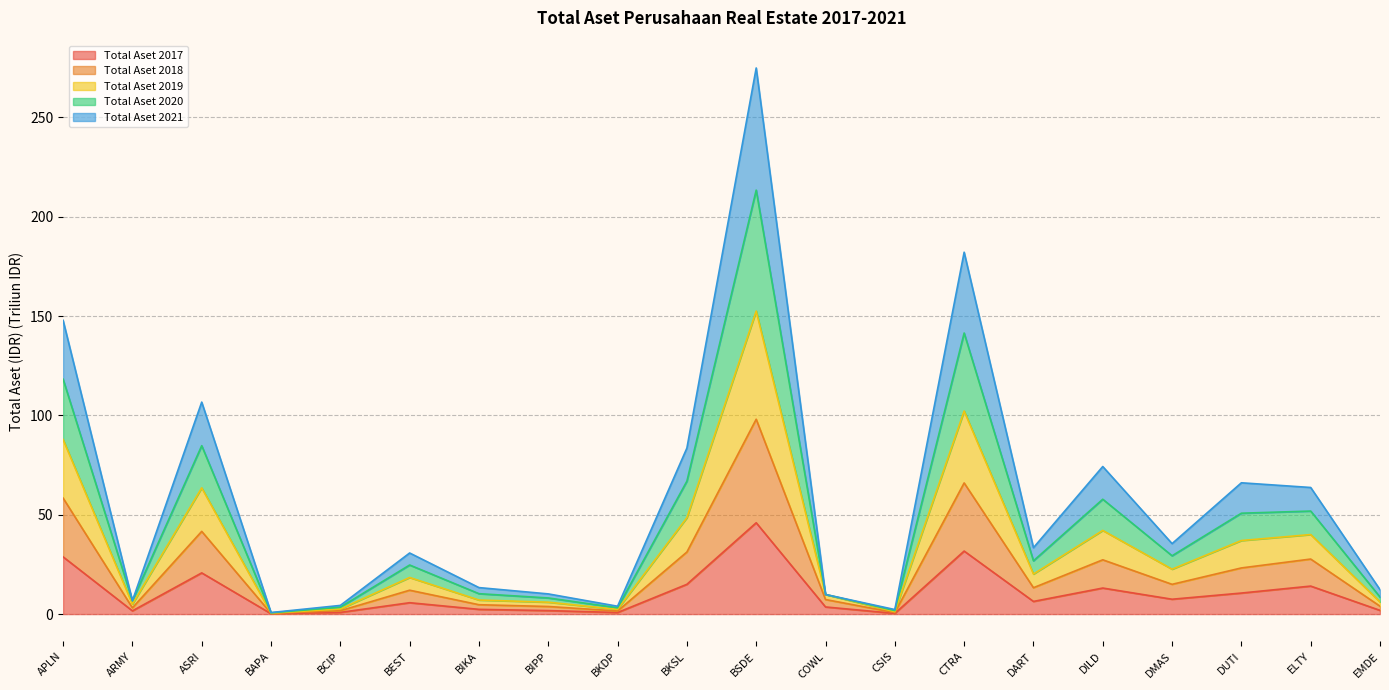

Is it true that Total Aset 2020 equals 1.8 at CSIS?

True